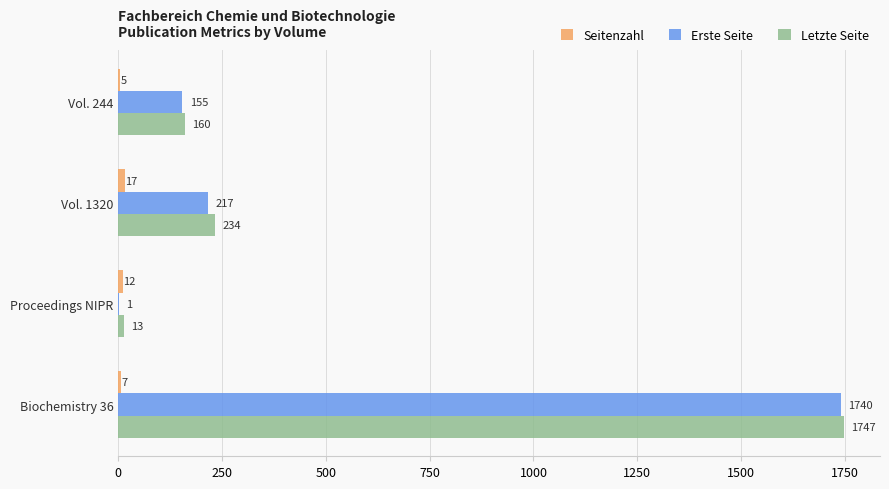

What is the total value across all series at Vol. 244?

320